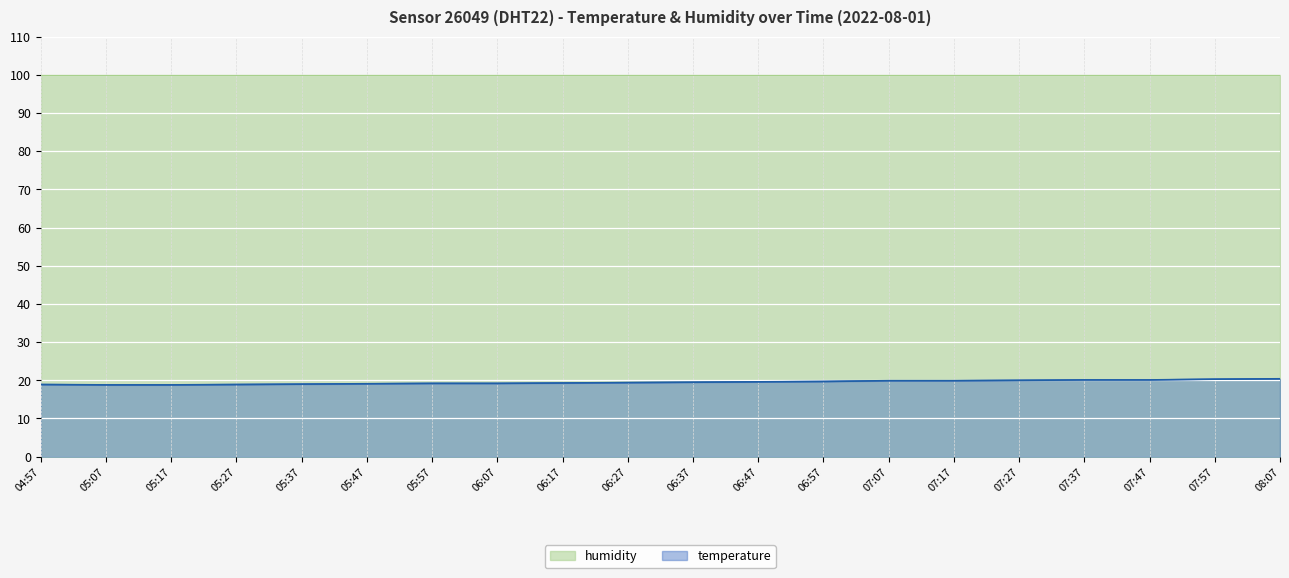

List the labels in order of value, smallest first.

05:07, 05:17, 04:57, 05:27, 05:37, 05:47, 05:57, 06:07, 06:17, 06:27, 06:37, 06:47, 06:57, 07:07, 07:17, 07:27, 07:37, 07:47, 07:57, 08:07